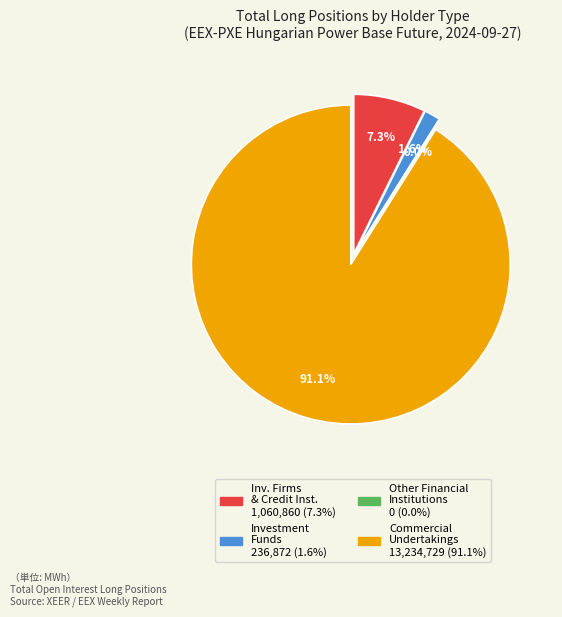

How many segments does this pie chart have?

4